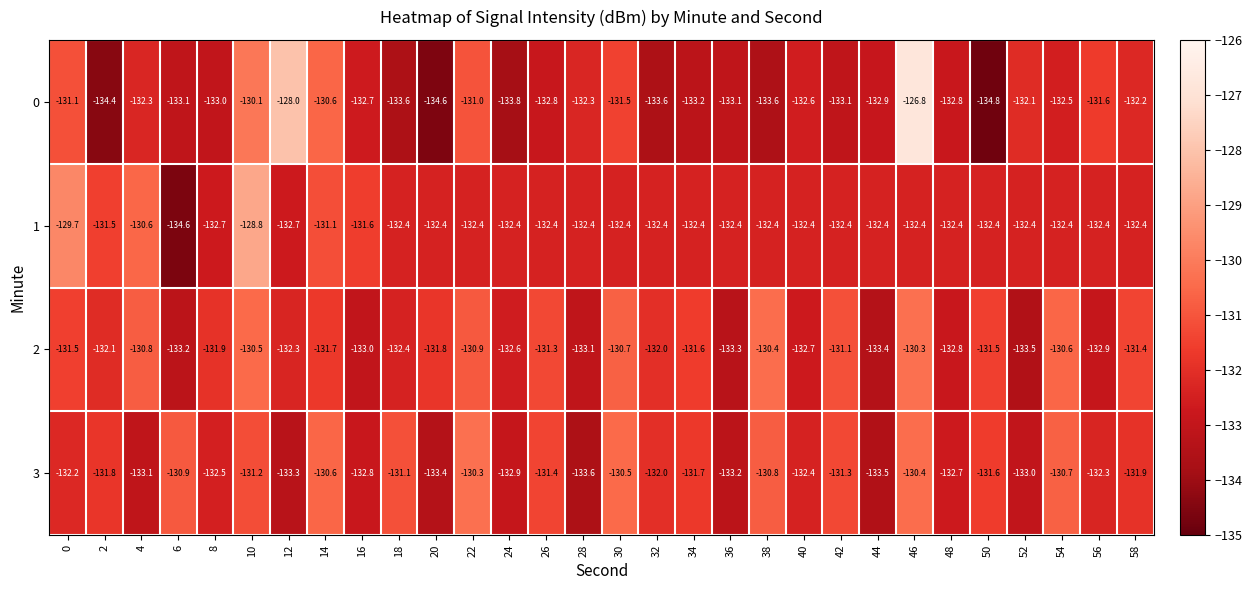

The 3 series shows -133.3 at 12. True or false?

True